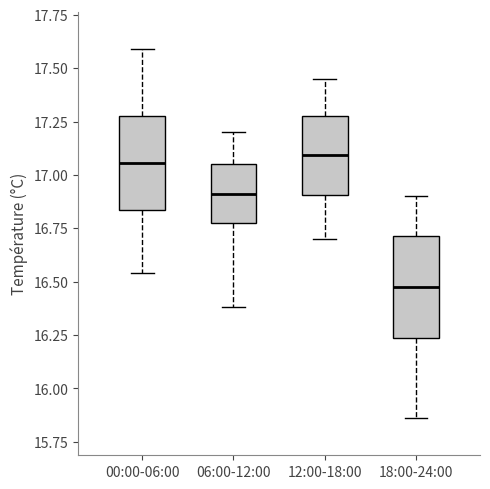

Reading left to right, read every box against the y-axis: the position of its median line, the range the box covers, and the ends of its whiskers. The values are not printed on the chart, so give them approximately, as read against the axis.

00:00-06:00: median 17.05, box 16.85 to 17.30, whiskers 16.55 to 17.60
06:00-12:00: median 16.90, box 16.80 to 17.05, whiskers 16.40 to 17.20
12:00-18:00: median 17.10, box 16.90 to 17.30, whiskers 16.70 to 17.45
18:00-24:00: median 16.50, box 16.25 to 16.70, whiskers 15.85 to 16.90